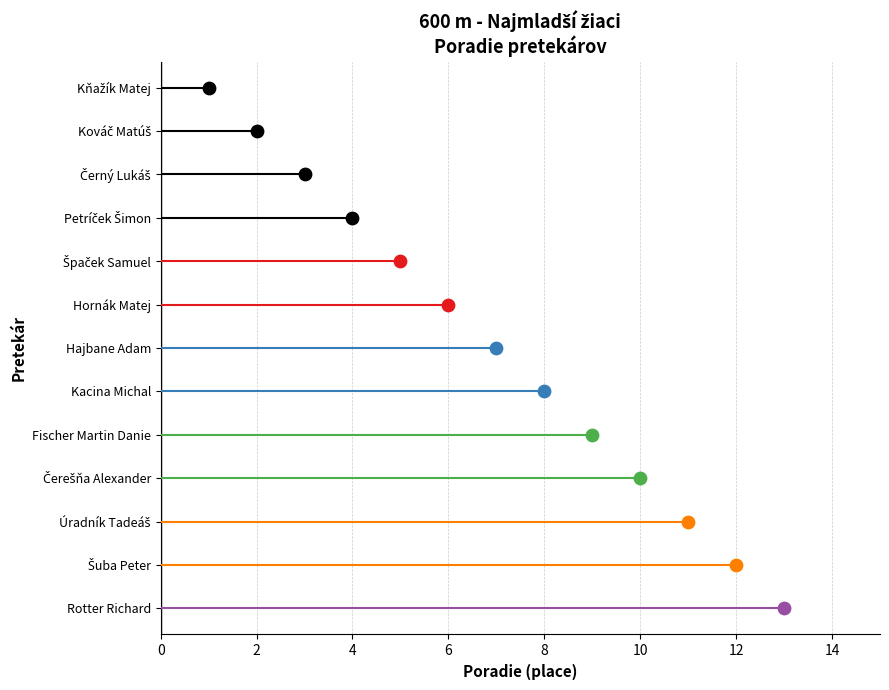

What is the change in value from Špaček Samuel to Fischer Martin Danie?

+4